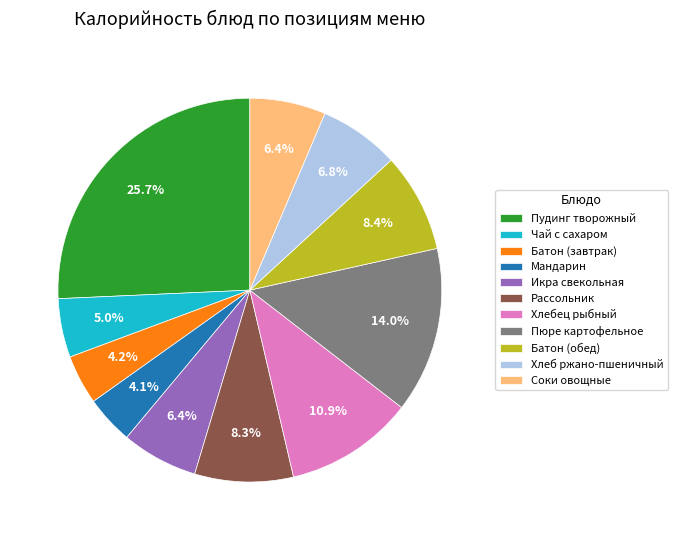

How many slices are in this pie chart?

11